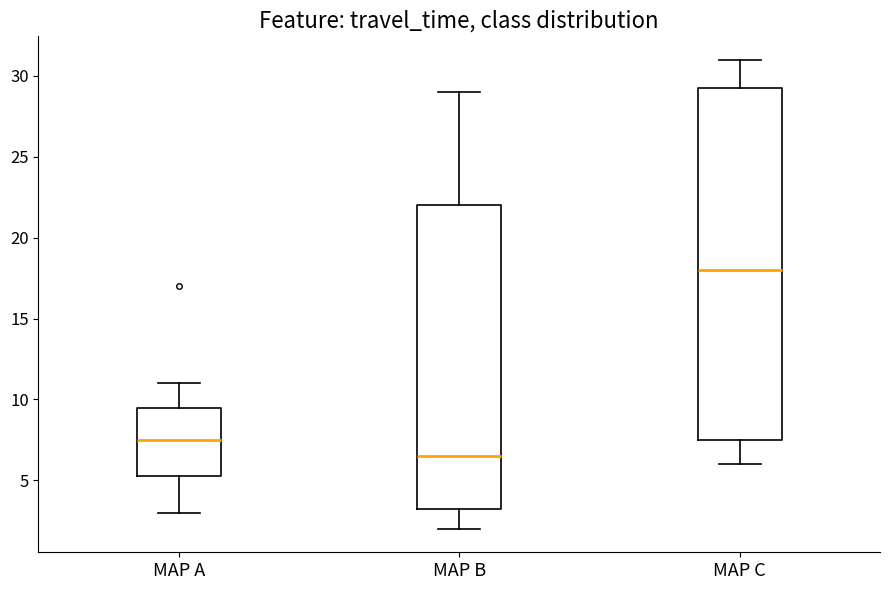

Reading left to right, transcribe this box plot: for each box, give where its median line is, the range the box spans, and where its two whiskers end, as read against the y-axis. The values are not printed on the chart, so give them approximately, as read against the axis.

MAP A: median 7.5, box 5.5 to 9.5, whiskers 3.0 to 11.0
MAP B: median 6.5, box 3.5 to 22.0, whiskers 2.0 to 29.0
MAP C: median 18.0, box 7.5 to 29.5, whiskers 6.0 to 31.0